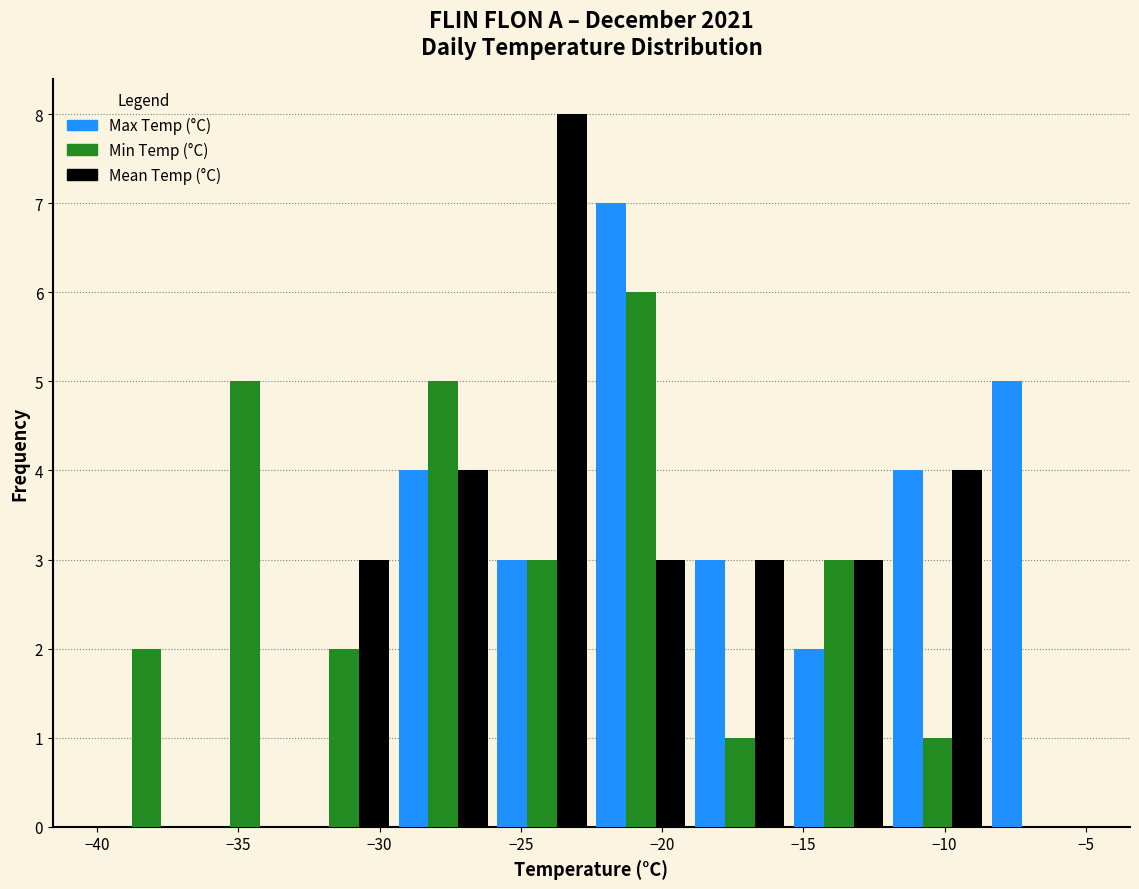

In the Max Temp (°C) series, which range on the x-axis has the tallest bar?

-22.5 to -19.0